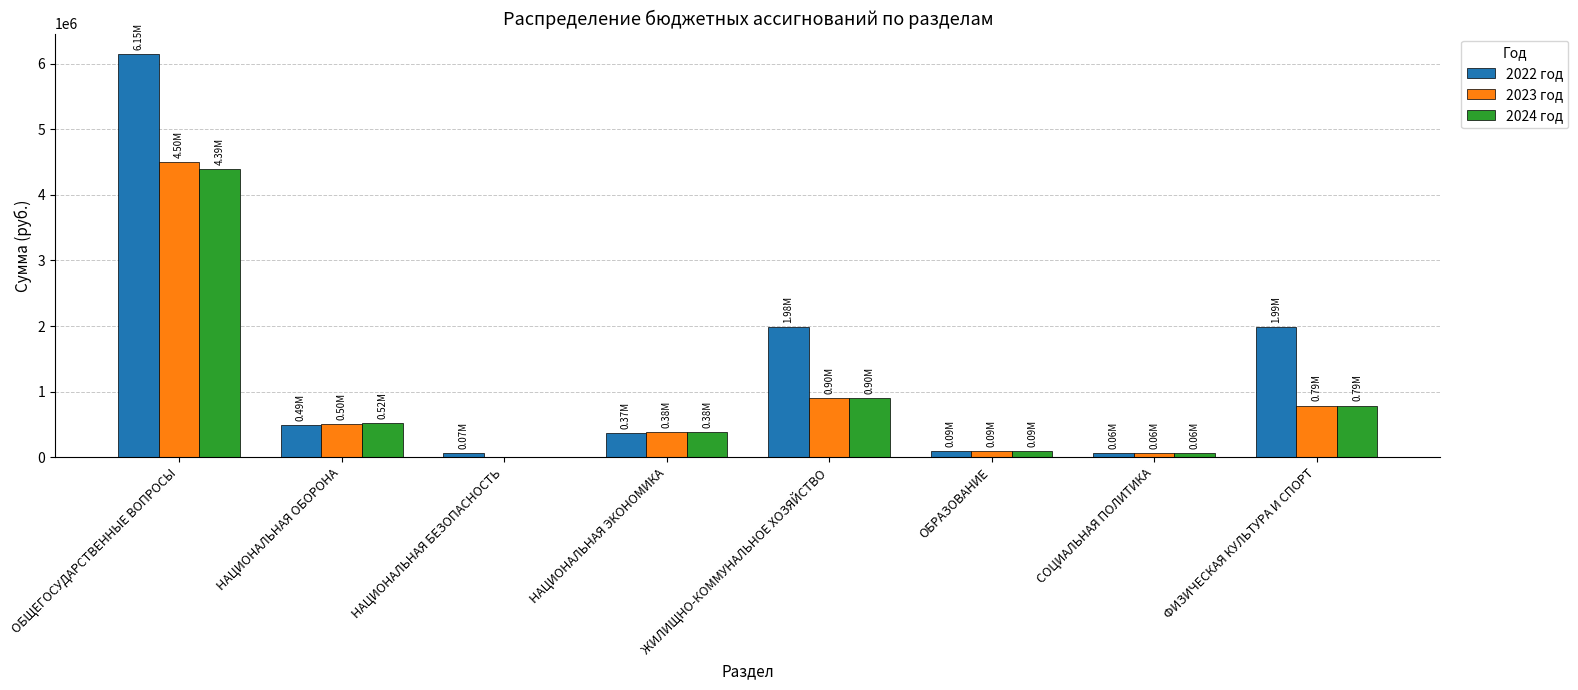

True or false: 2023 год has a value of 86805.0 at ОБРАЗОВАНИЕ.

True